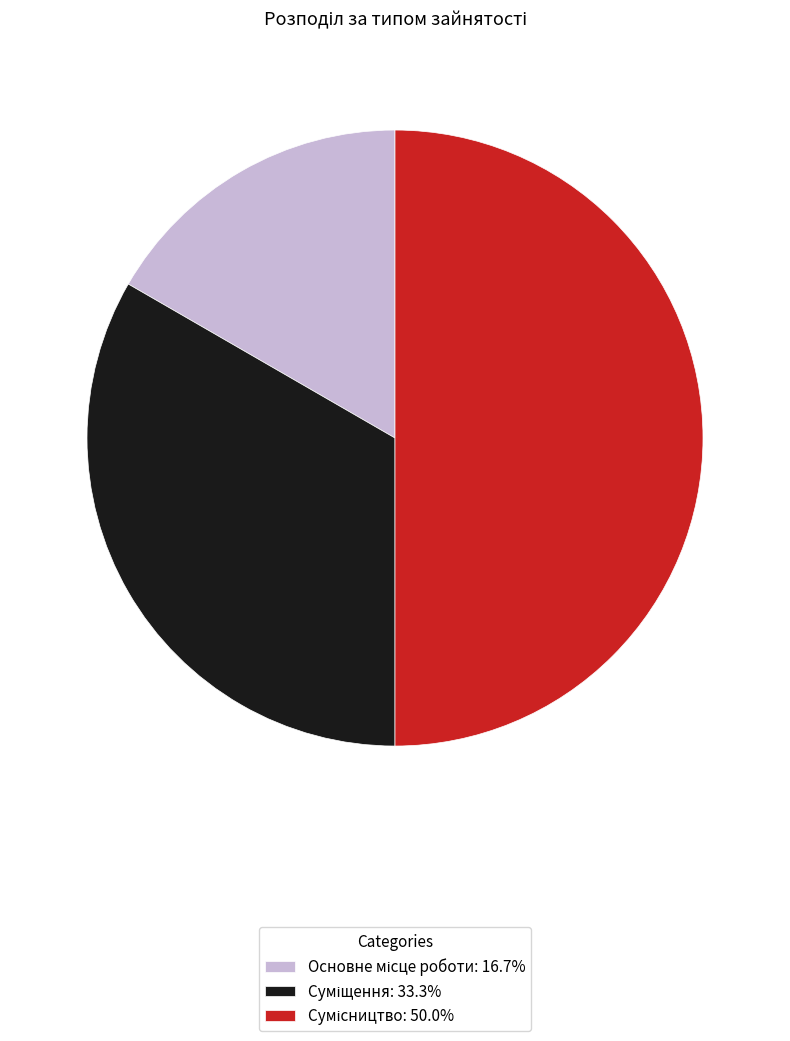

How many segments does this pie chart have?

3